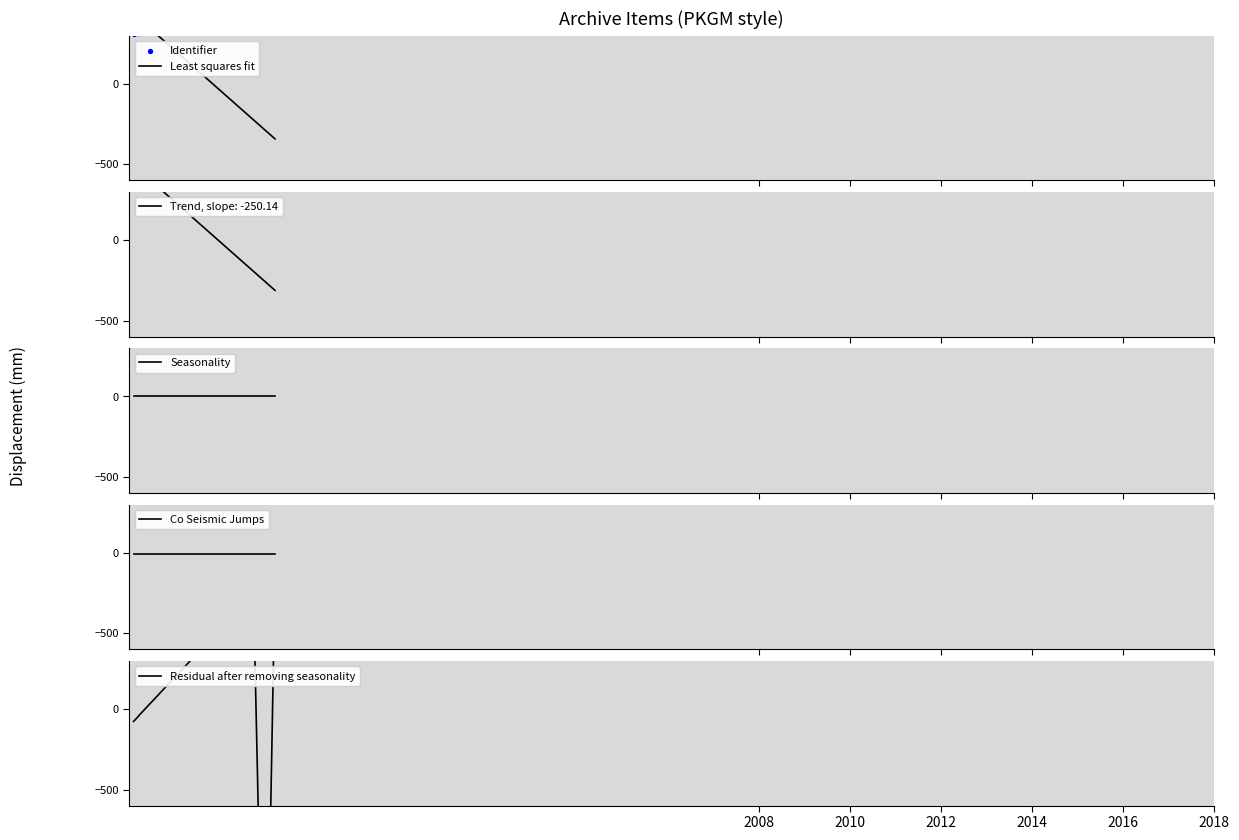

At how many categories does at least one series exceed 551?

3